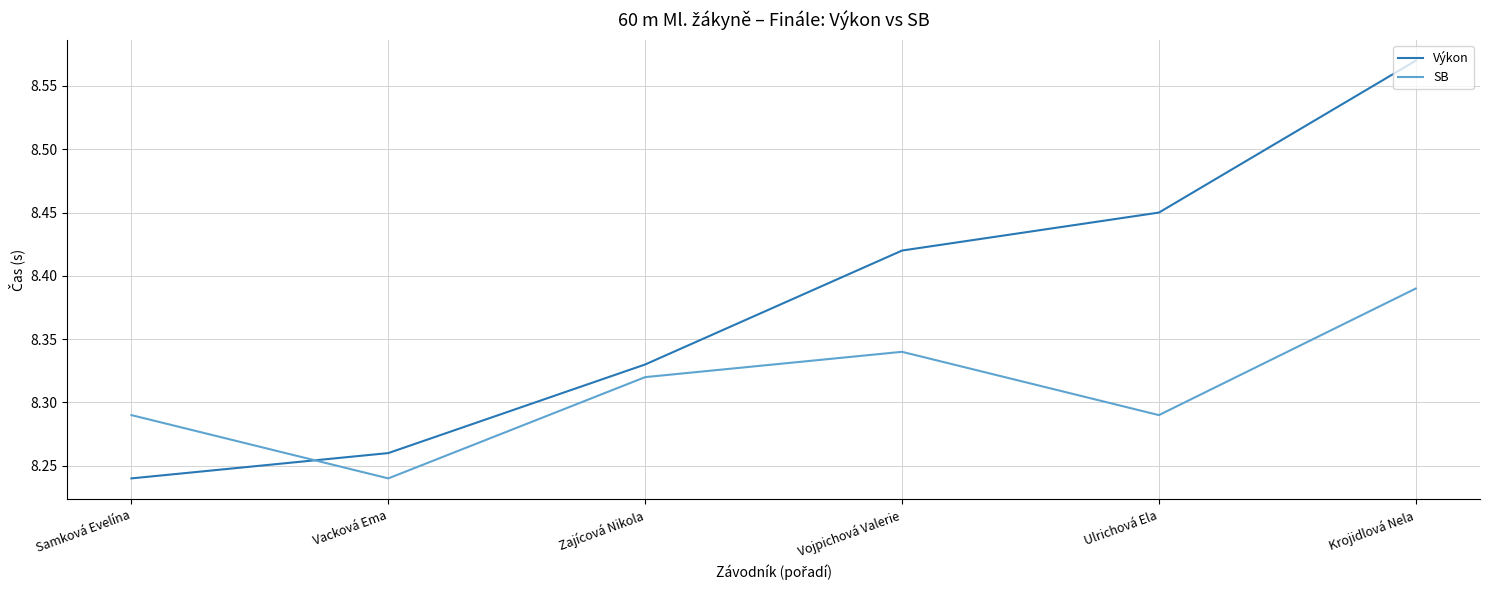

How many times do SB and Výkon cross each other?

1